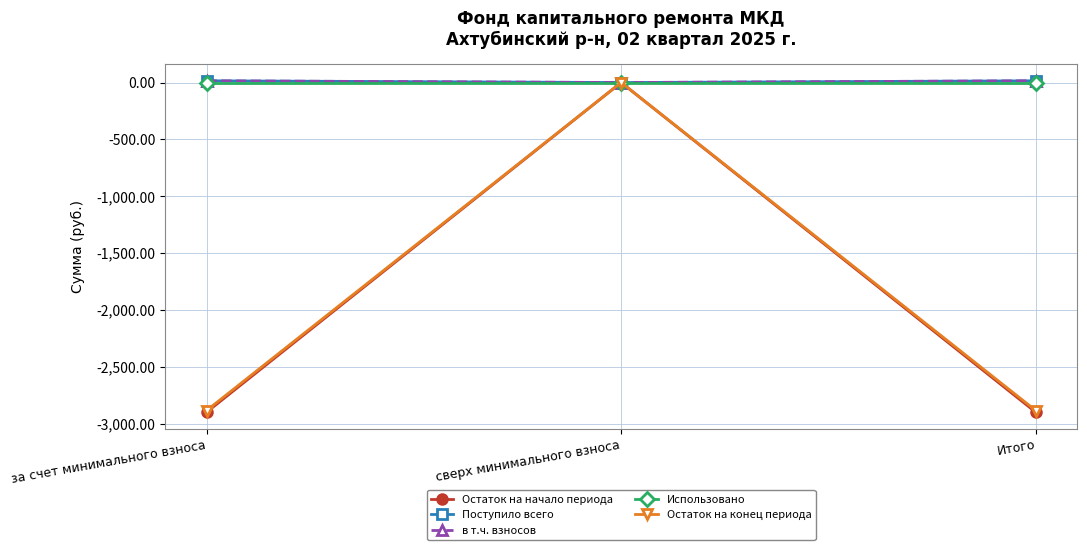

What is the average value of the в т.ч. взносов series?

10.2